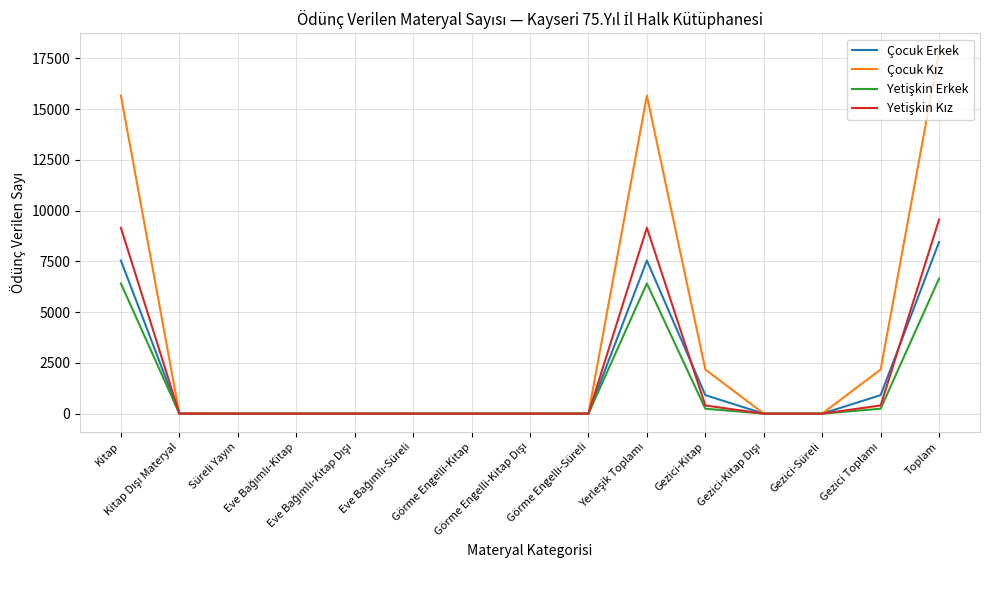

Does the chart display data point markers on the line(s)?

No